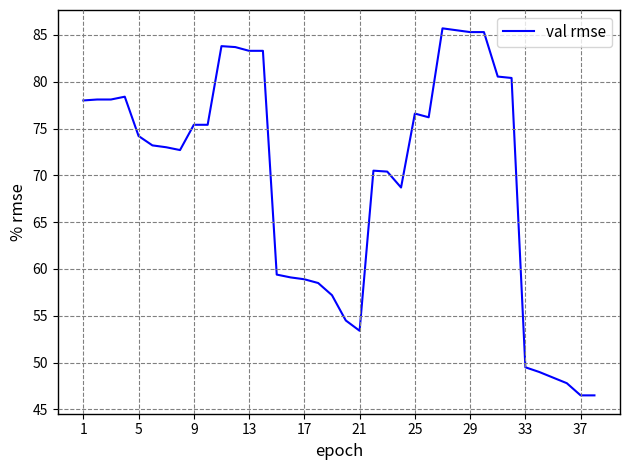

What is the minimum value shown in the chart?

46.5